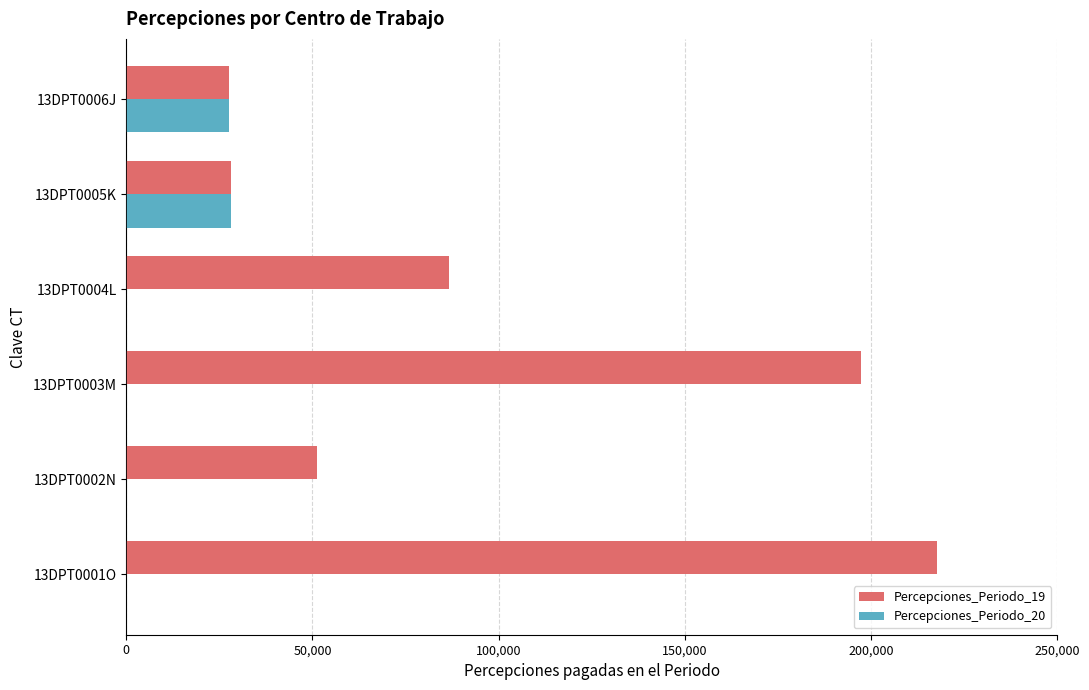

What is the sum of the Percepciones_Periodo_20 values at 13DPT0006J and 13DPT0004L?

27455.0